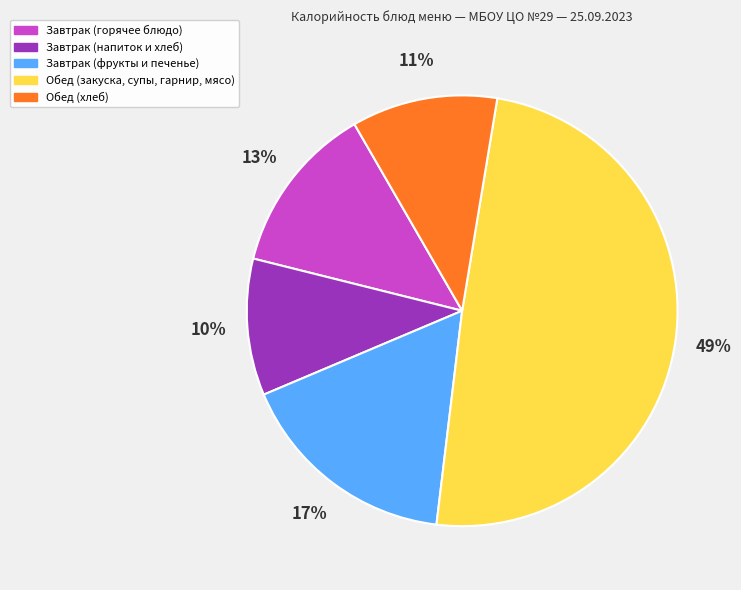

To the nearest percent, what is the difference between the largest and smallest slice percentages?

39%